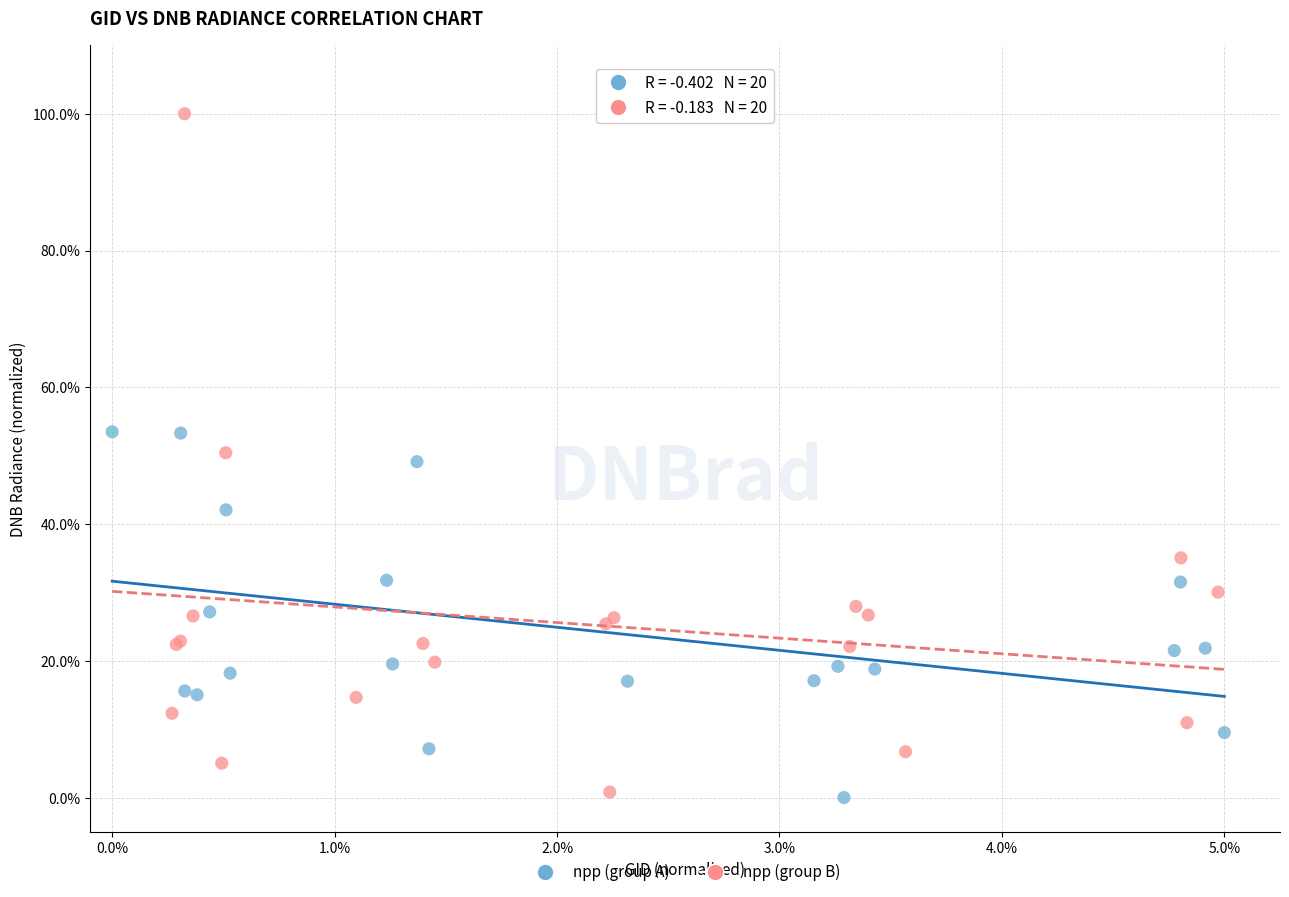

Which series reaches the maximum Y coordinate?

npp (group B)